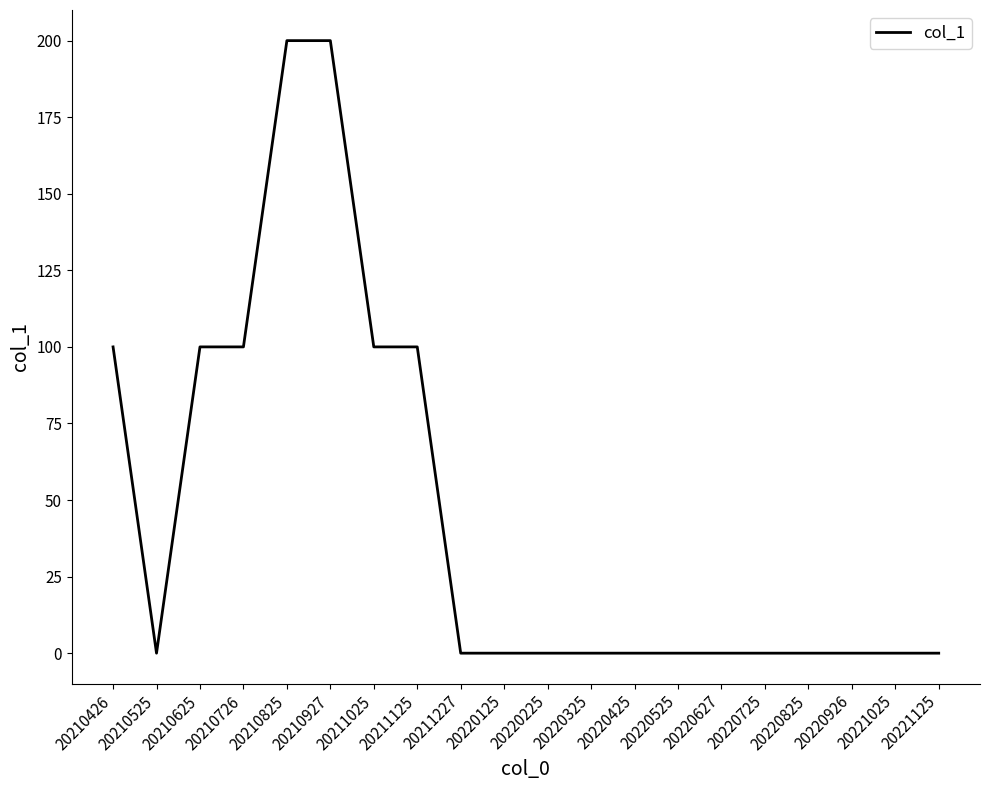

True or false: the data shows 200 at 20210927.

True